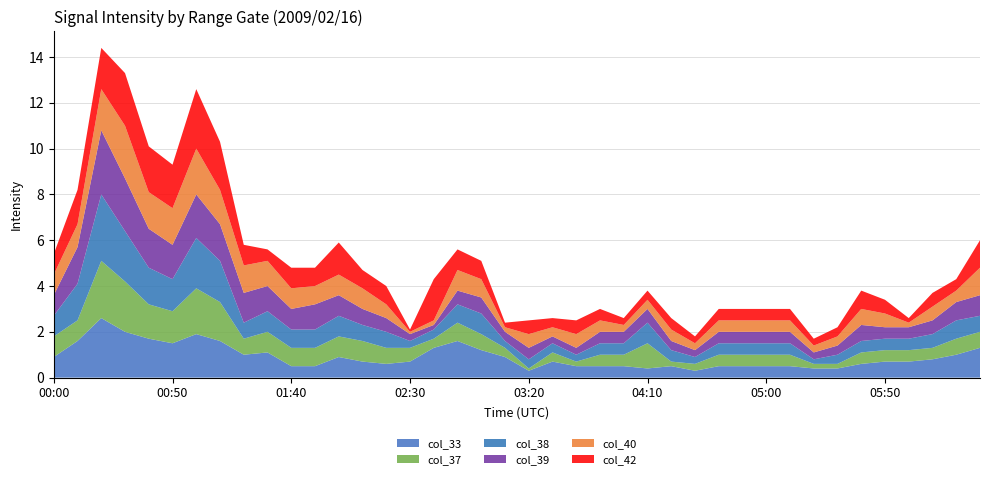

Reading left to right, list all the values displayed in this chart.

col_33: 0.9	1.6	2.6	2.0	1.7	1.5	1.9	1.6	1.0	1.1	0.5	0.5	0.9	0.7	0.6	0.7	1.3	1.6	1.2	0.9	0.3	0.7	0.5	0.5	0.5	0.4	0.5	0.3	0.5	0.5	0.5	0.5	0.4	0.4	0.6	0.7	0.7	0.8	1.0	1.3
col_37: 0.9	0.9	2.5	2.2	1.5	1.4	2.0	1.7	0.7	0.9	0.8	0.8	0.9	0.9	0.7	0.6	0.4	0.8	0.7	0.4	0.1	0.4	0.2	0.5	0.5	1.1	0.2	0.3	0.5	0.5	0.5	0.5	0.2	0.2	0.5	0.5	0.5	0.5	0.7	0.7
col_38: 0.9	1.6	2.9	2.2	1.6	1.4	2.2	1.8	0.7	0.9	0.8	0.8	0.9	0.7	0.7	0.3	0.4	0.8	0.9	0.3	0.4	0.4	0.3	0.5	0.5	0.9	0.5	0.3	0.5	0.5	0.5	0.5	0.2	0.4	0.5	0.5	0.5	0.6	0.8	0.7
col_39: 0.9	1.6	2.8	2.3	1.7	1.5	1.9	1.6	1.3	1.1	0.9	1.1	0.9	0.7	0.6	0.3	0.2	0.6	0.7	0.4	0.5	0.3	0.3	0.5	0.5	0.6	0.4	0.3	0.5	0.5	0.5	0.5	0.3	0.4	0.7	0.5	0.5	0.6	0.8	0.9
col_40: 0.9	1.0	1.8	2.3	1.6	1.6	2.0	1.5	1.2	1.1	0.9	0.8	0.9	0.9	0.6	0.1	0.2	0.9	0.8	0.2	0.6	0.4	0.6	0.5	0.3	0.4	0.5	0.3	0.5	0.5	0.5	0.5	0.3	0.4	0.7	0.6	0.2	0.6	0.5	1.2
col_42: 0.9	1.5	1.8	2.3	2.0	1.9	2.6	2.1	0.9	0.5	0.9	0.8	1.4	0.8	0.8	0.1	1.8	0.9	0.8	0.2	0.6	0.4	0.6	0.5	0.3	0.4	0.5	0.3	0.5	0.5	0.5	0.5	0.3	0.4	0.8	0.6	0.2	0.6	0.5	1.2